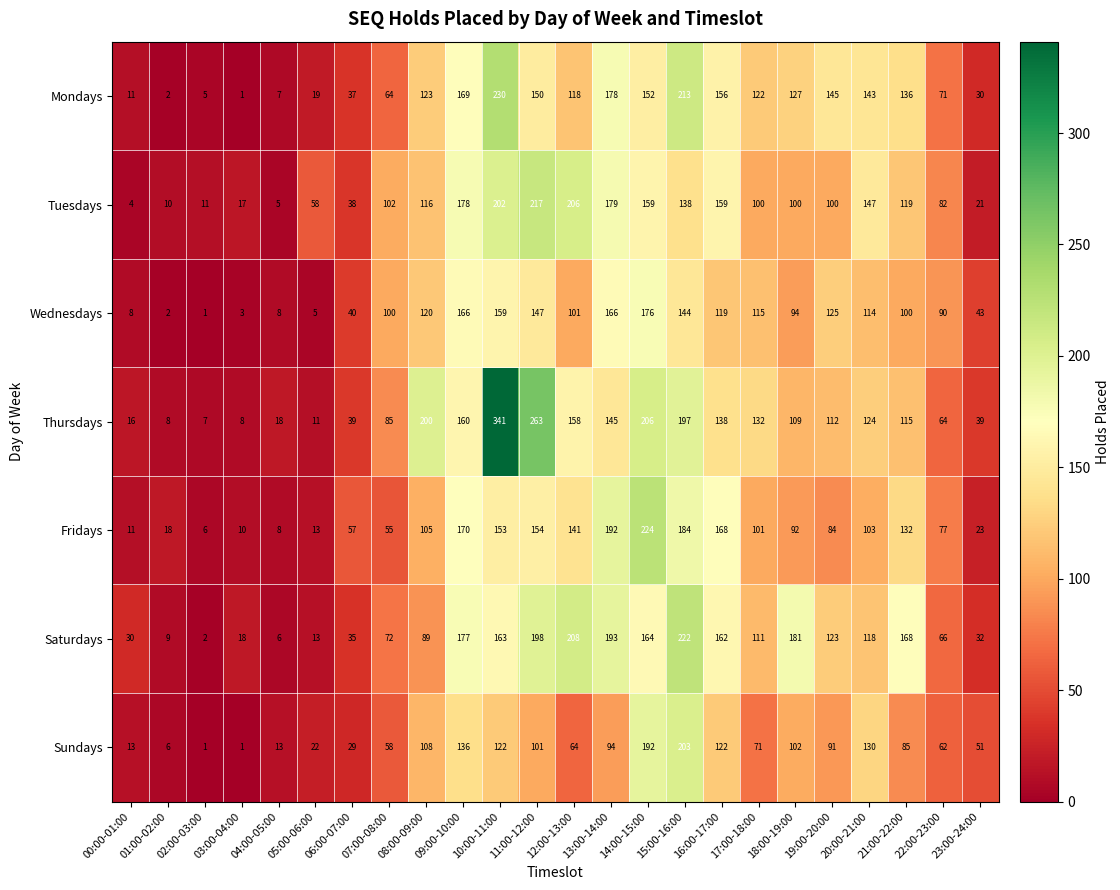

At how many categories does at least one series exceed 137?

13